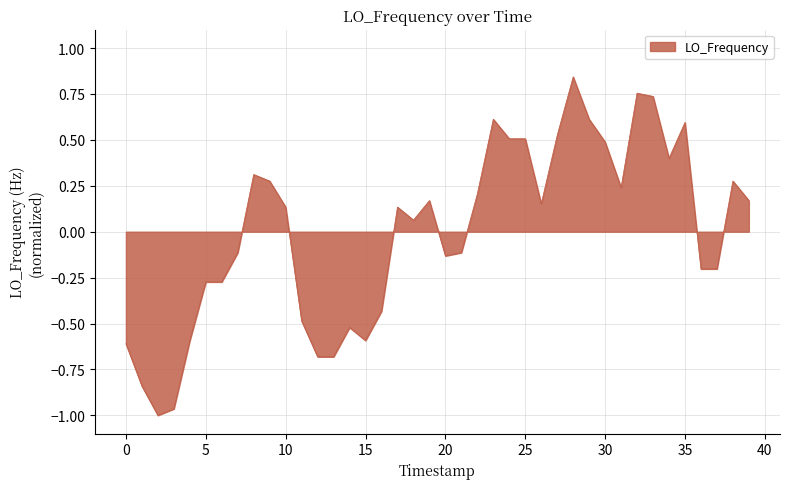

Does the chart have visible grid lines?

Yes